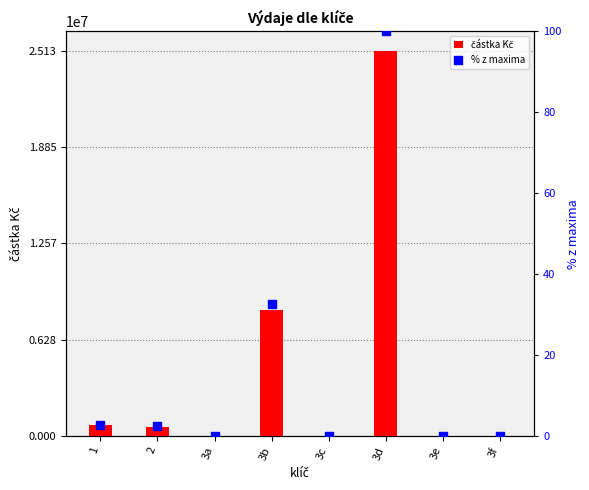

What is the total value across all series at 2?

623091.2